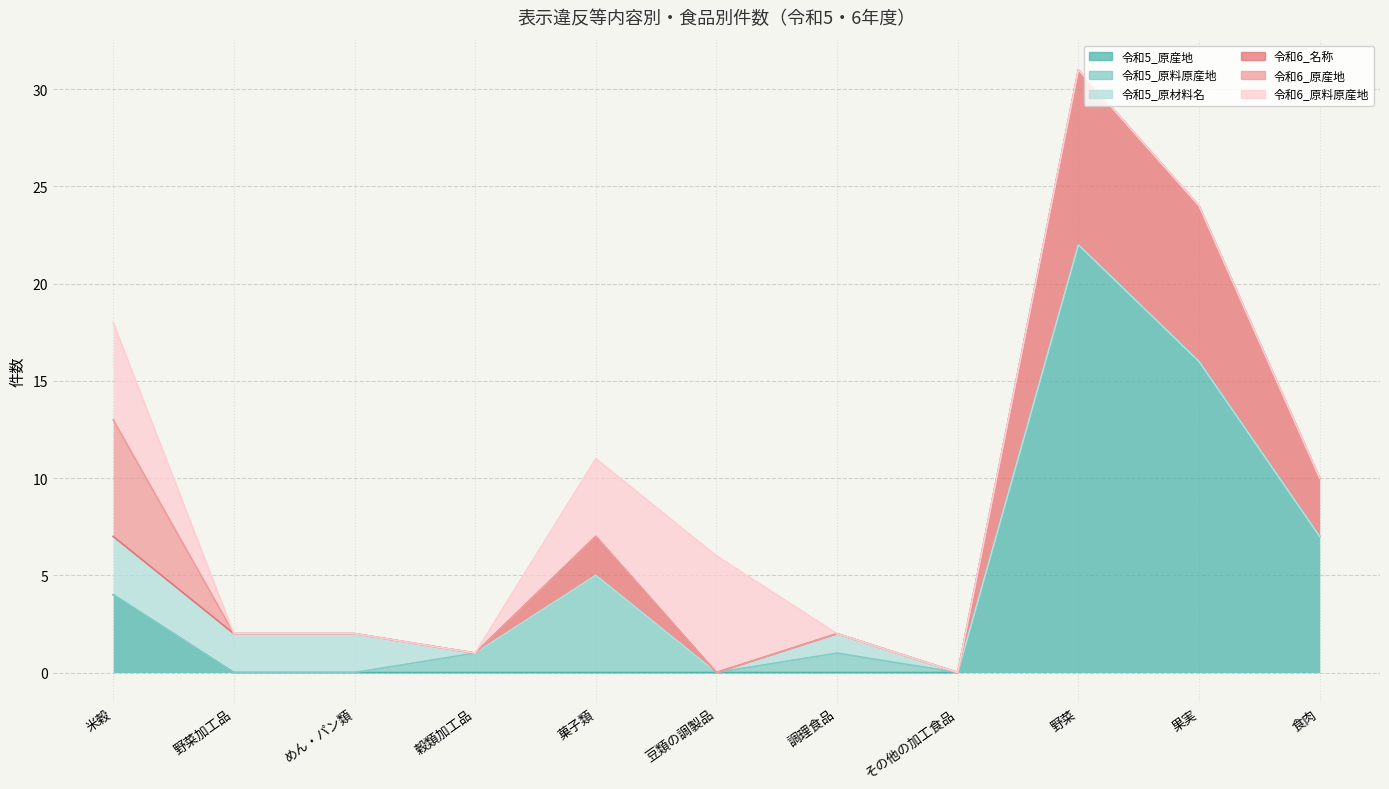

True or false: 令和6_名称 and 令和6_原料原産地 intersect in this chart.

False